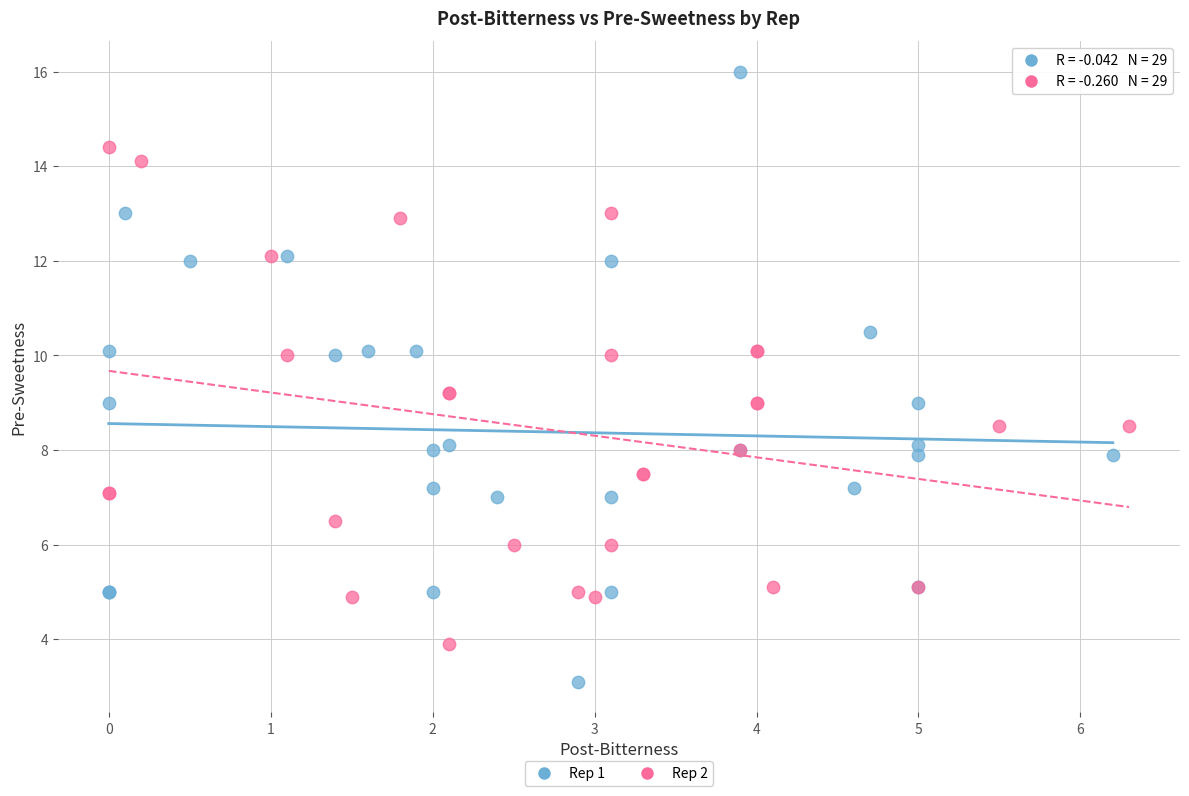

Which series reaches the maximum Y coordinate?

Rep 1